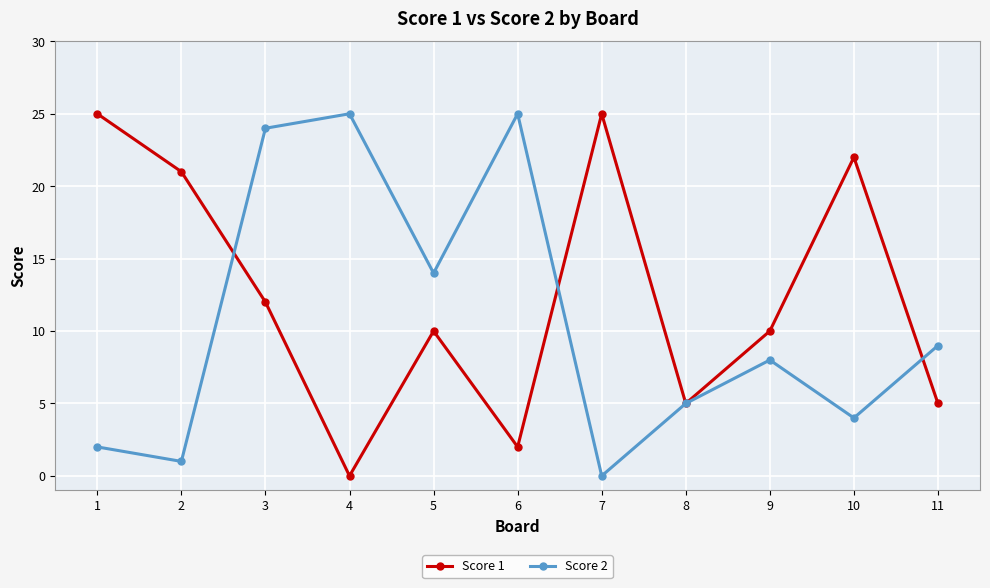

What is the value of the Score 2 point at the 3rd from the left?

24